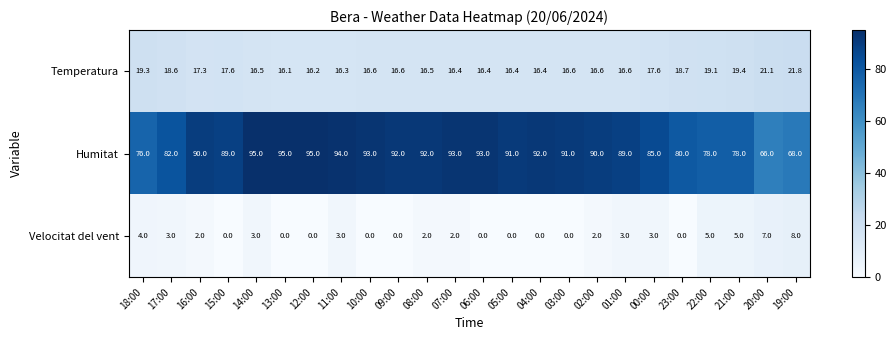

What is the total value across all series at 22:00?

102.1